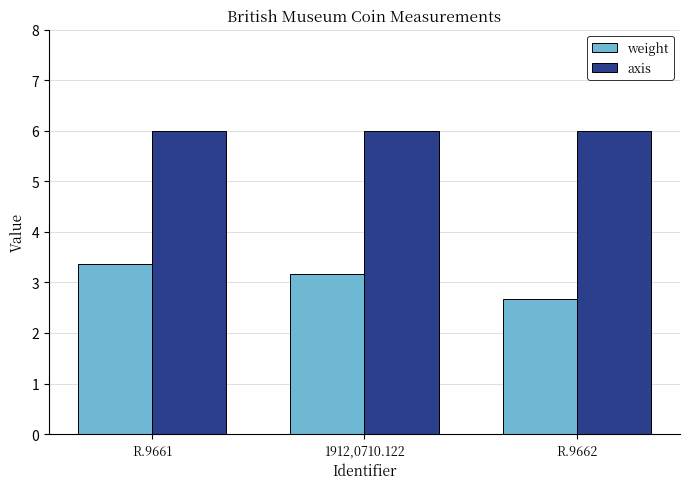

Is the value of weight at R.9662 greater than the value of axis at R.9661?

No